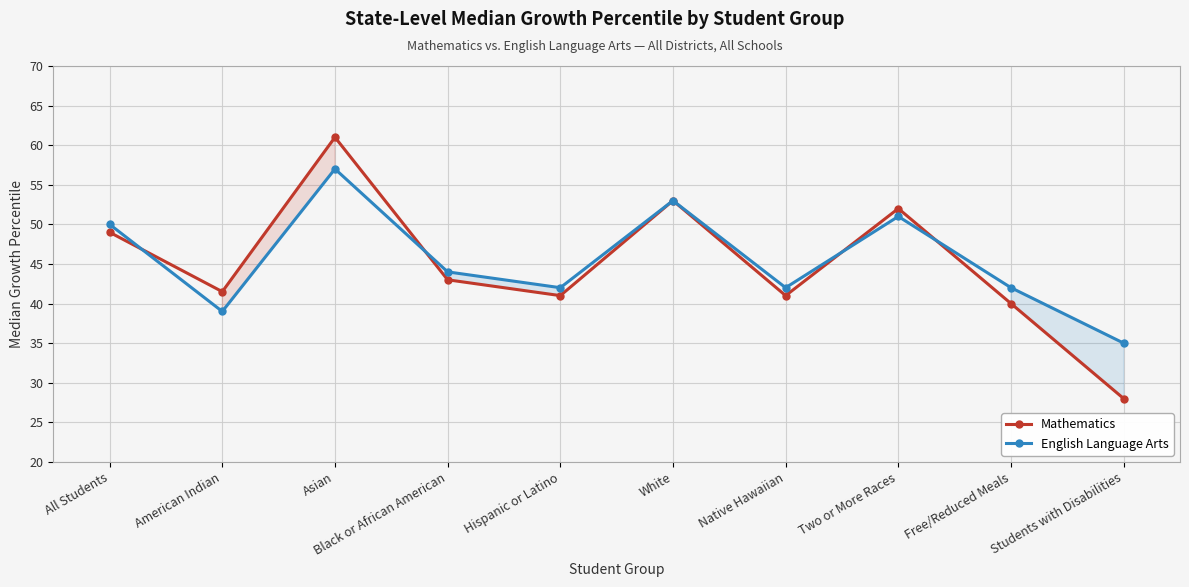

Between Two or More Races and Native Hawaiian, which is larger?

Two or More Races